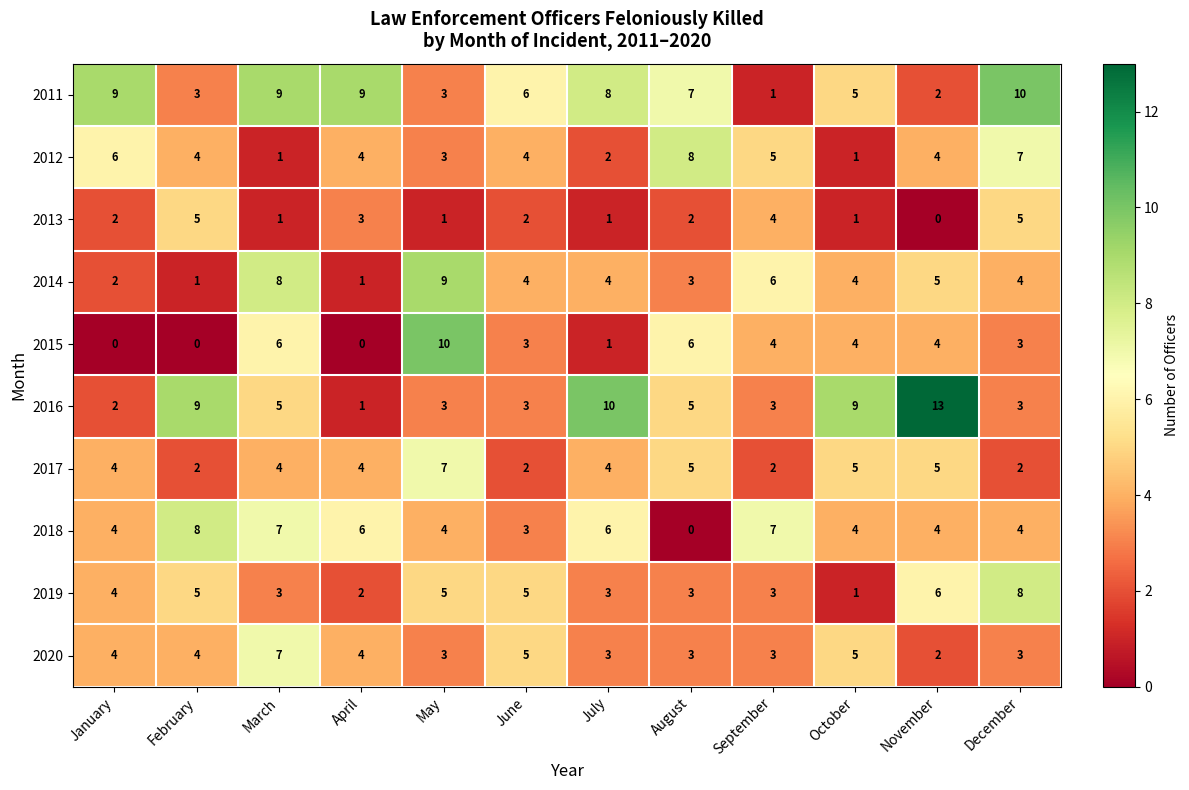

Is the value of 2017 at August greater than the value of 2018 at May?

Yes